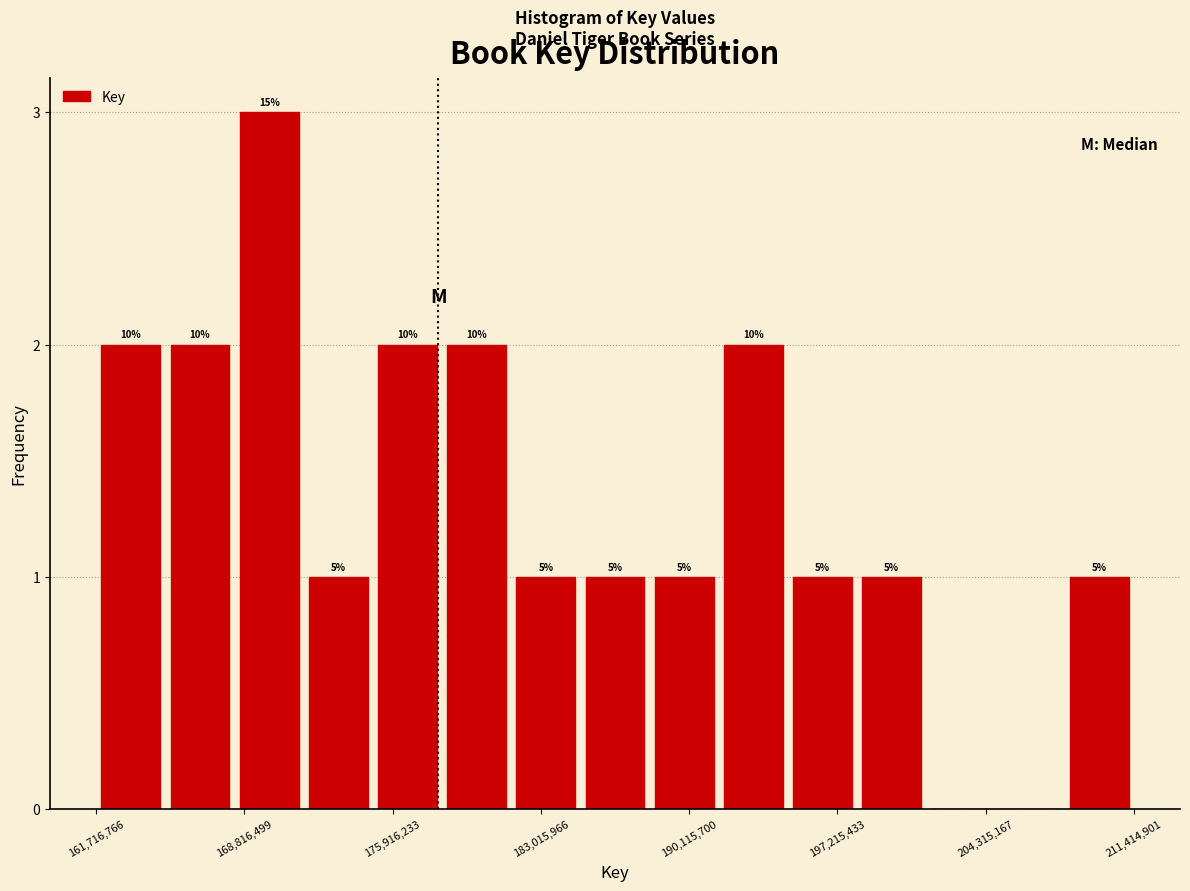

Read against the x-axis, roughly where is the centre of the tallest bar?

170000000